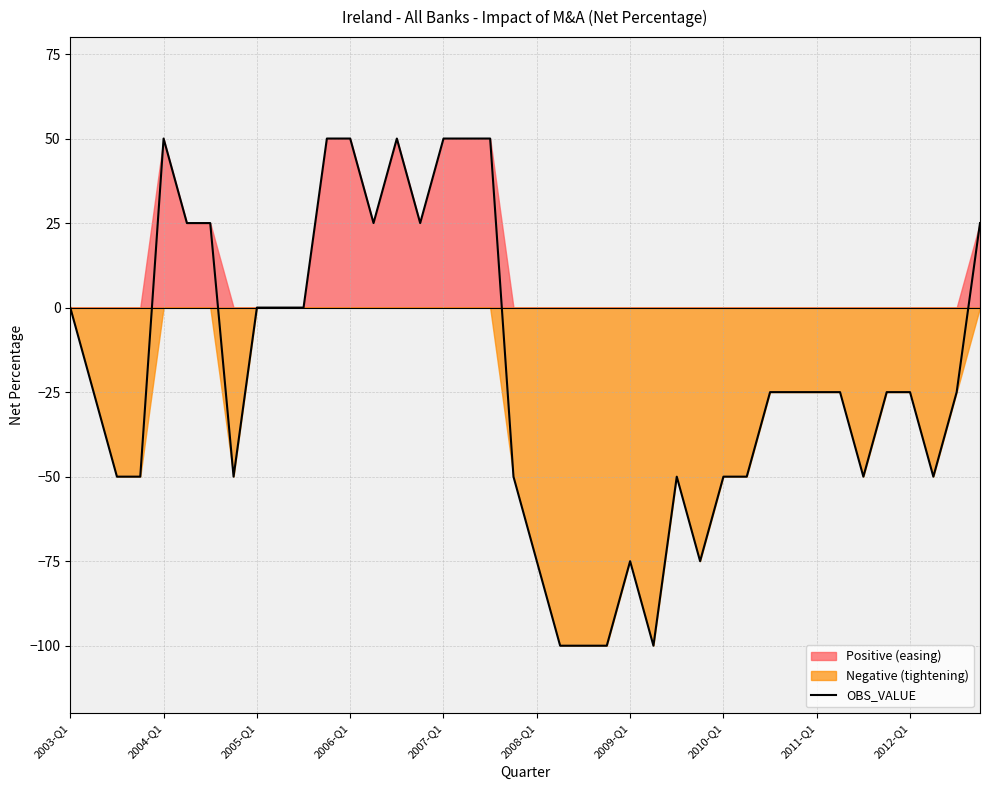

Is it true that the value at 25 is -170?

False